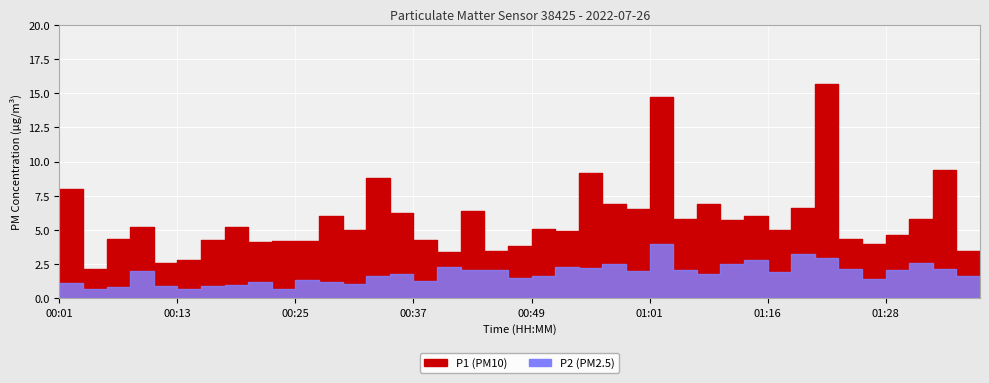

List the series in order of their peak value, highest first.

P1, P2